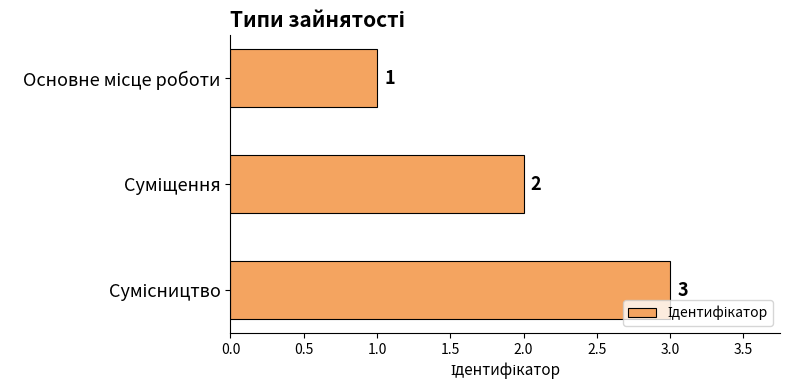

What is the value of the 3rd bar from the top?

3